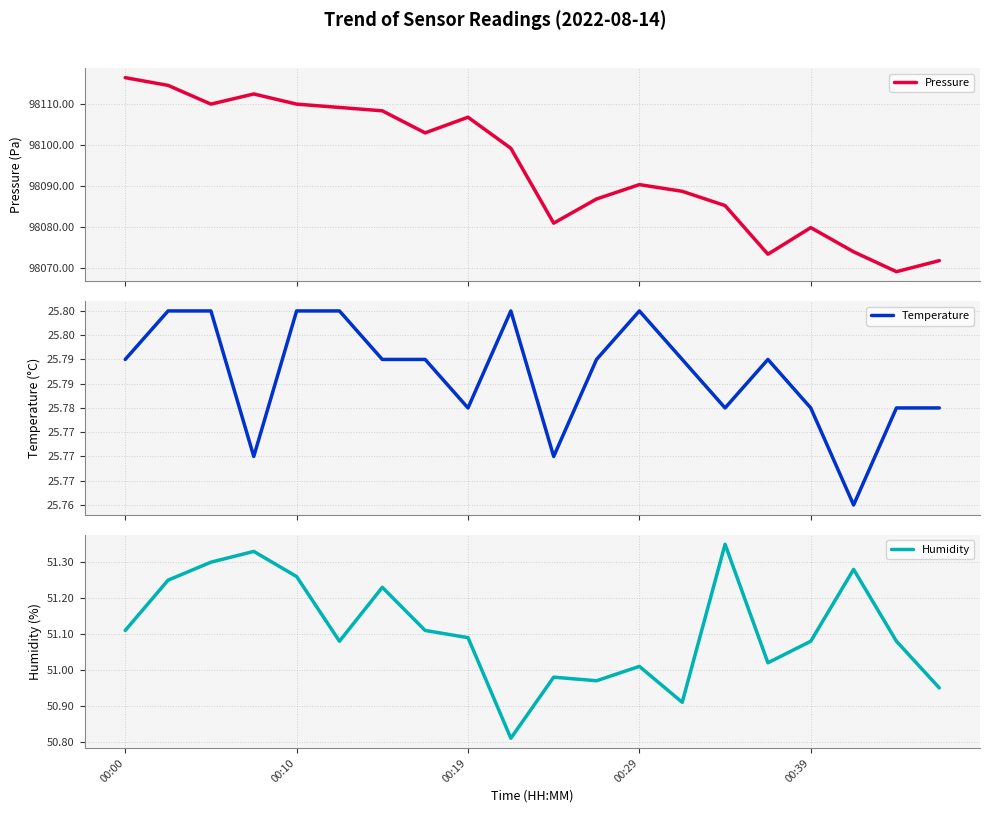

True or false: Pressure and Humidity cross at least once.

False